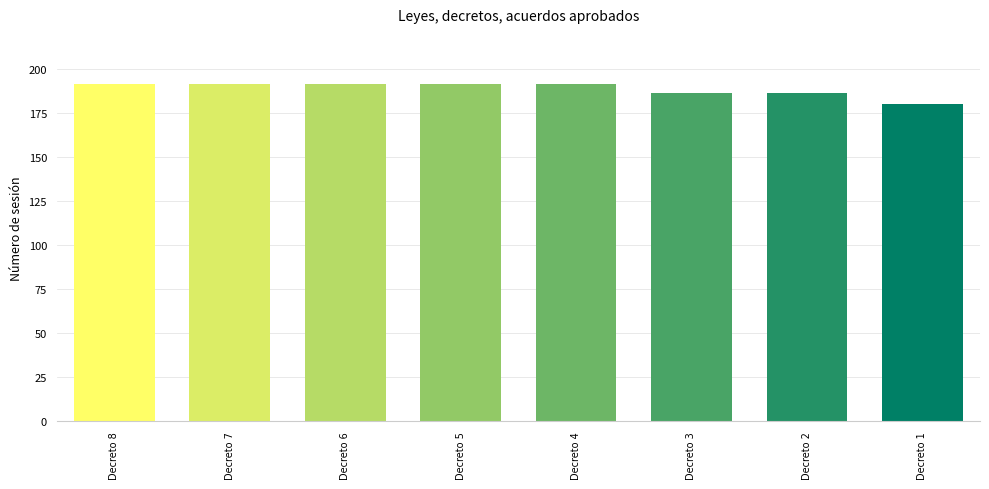

The value at Decreto 1 is 180. True or false?

True